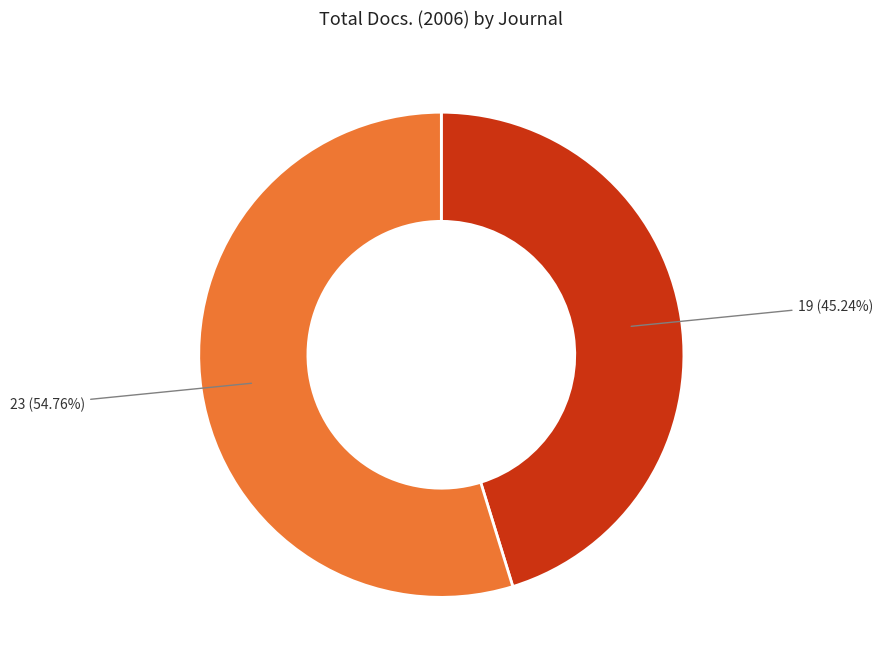

To the nearest percent, what is the difference between the largest and smallest slice percentages?

10%